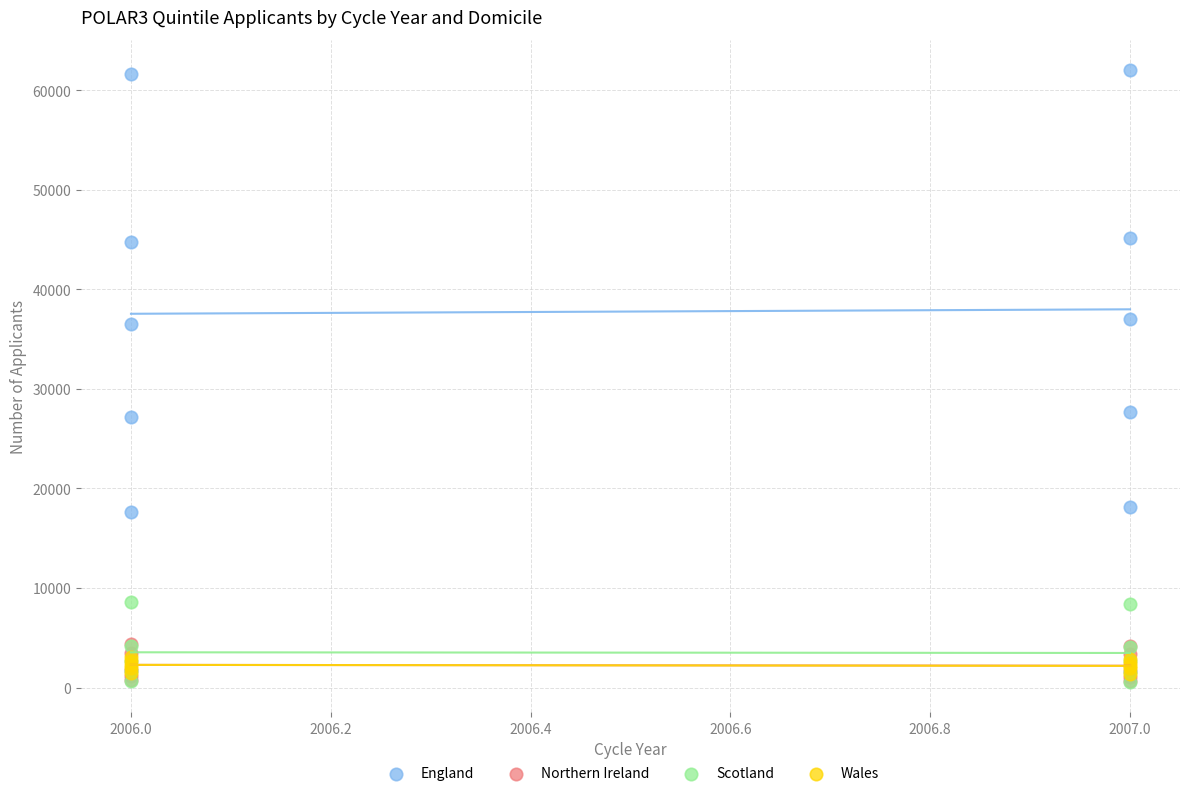

What are all the series names shown in the legend?

England, Northern Ireland, Scotland, Wales